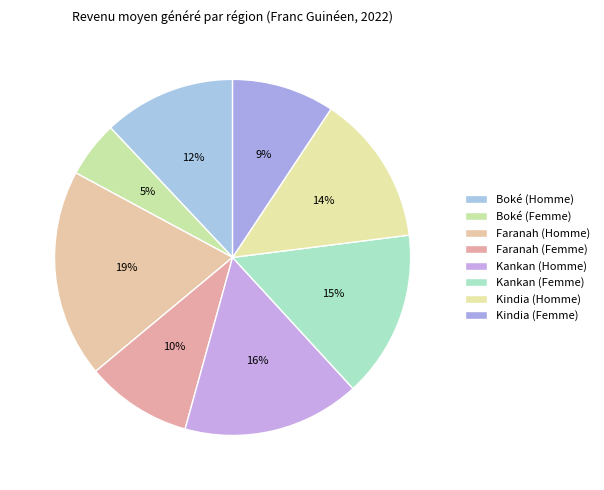

True or false: Faranah (Homme) accounts for 19% of the total.

True